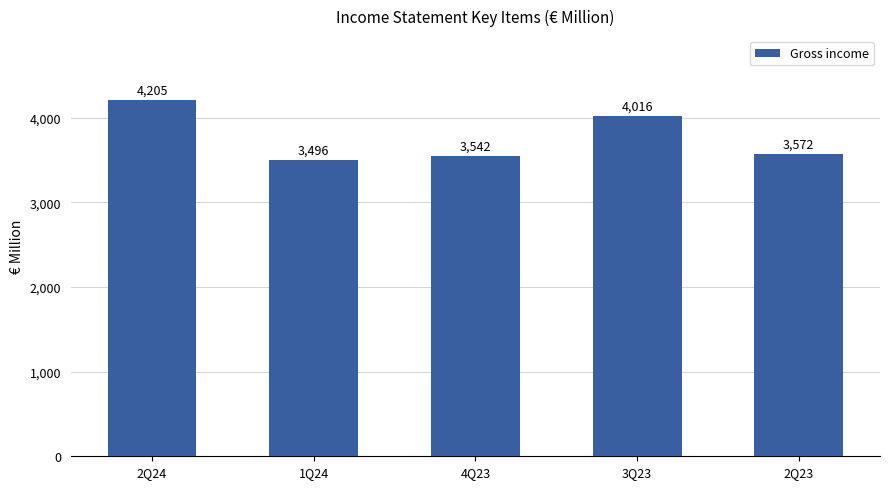

What is the difference between the second highest and minimum values?

520.0